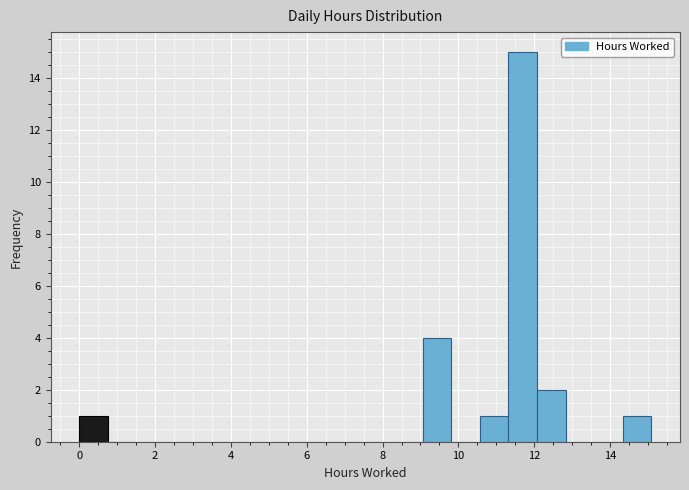

Read against the x-axis, roughly where is the centre of the tallest bar?

11.6